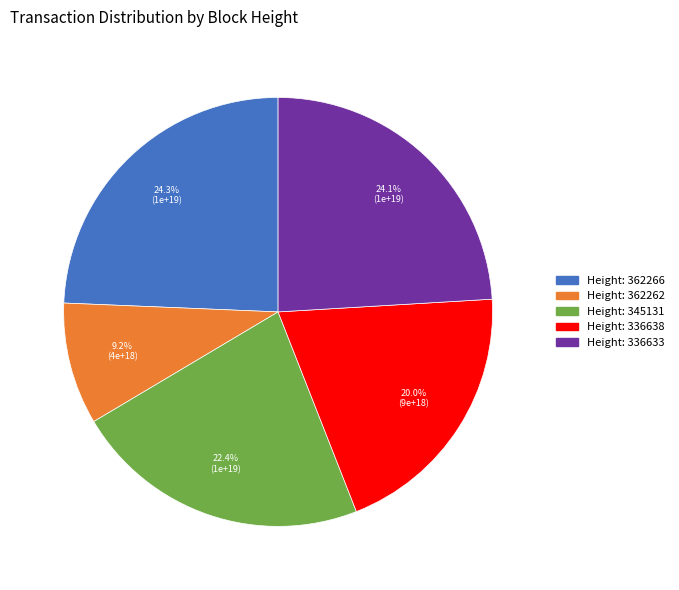

Does any single category account for the majority?

No